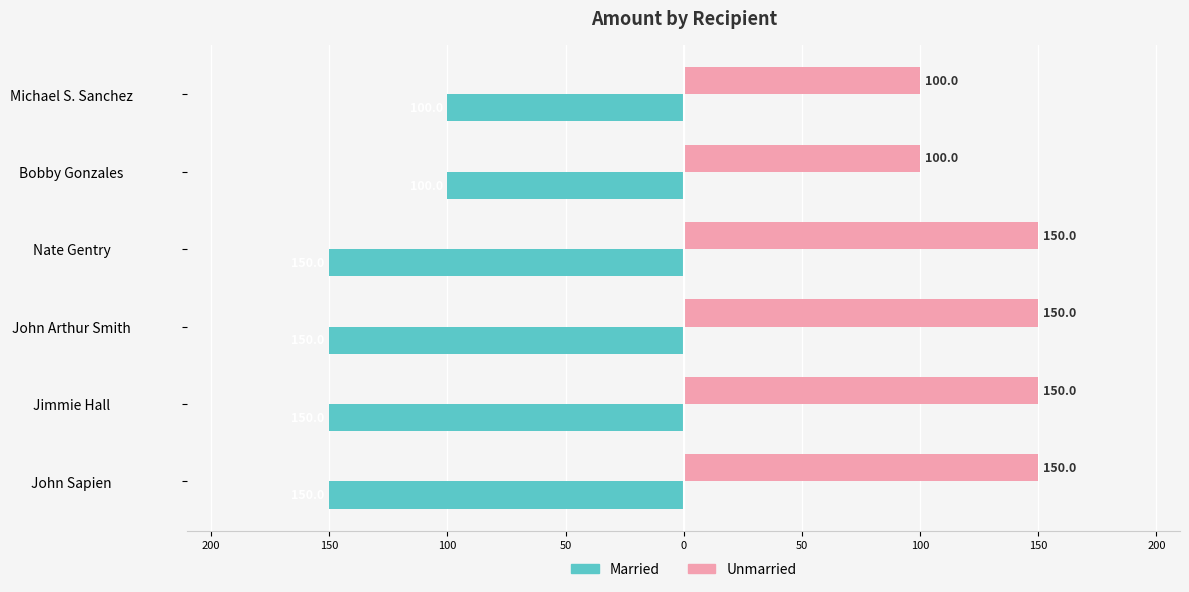

What is the minimum value for Unmarried?

100